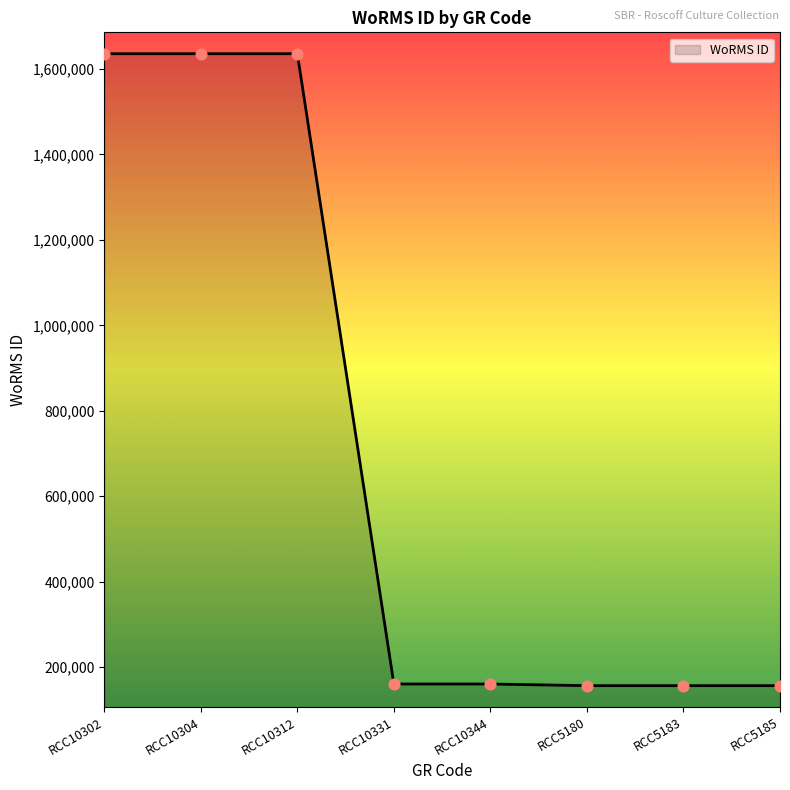

What is the change in value from RCC10302 to RCC5183?

-1479042